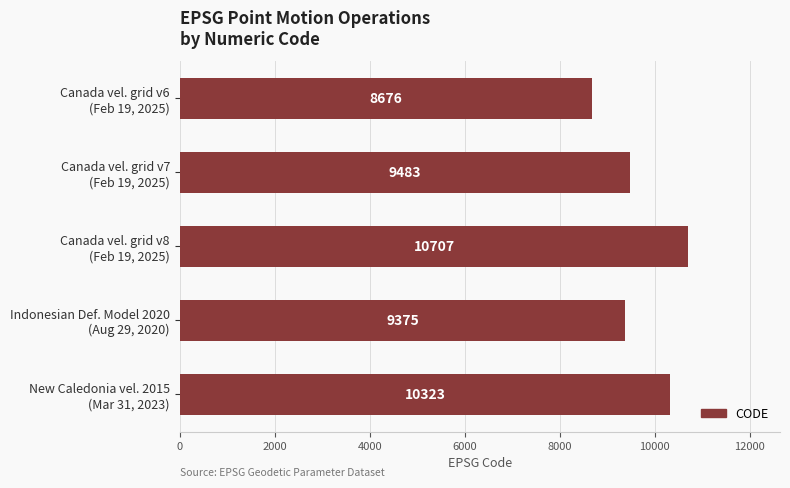

What is the difference between the second highest and second lowest values?

948